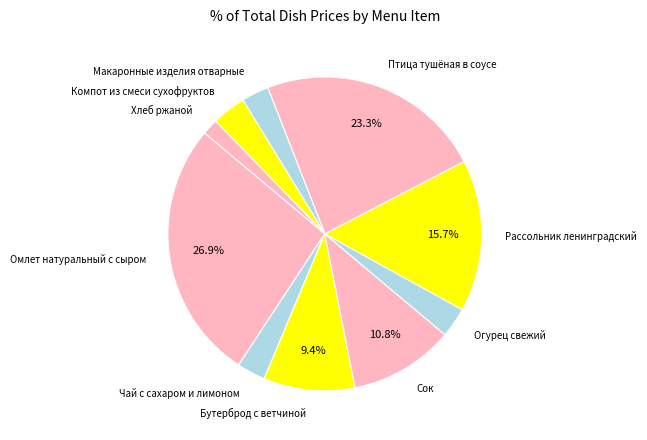

Does any single category account for the majority?

No